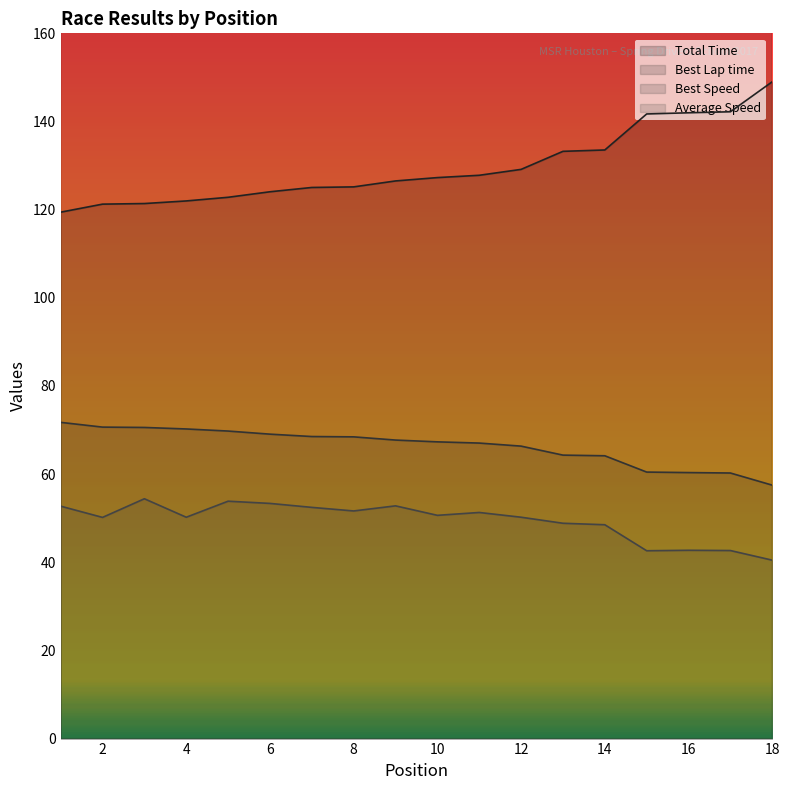

True or false: Total Time has a value of 221.0 at 11.

False